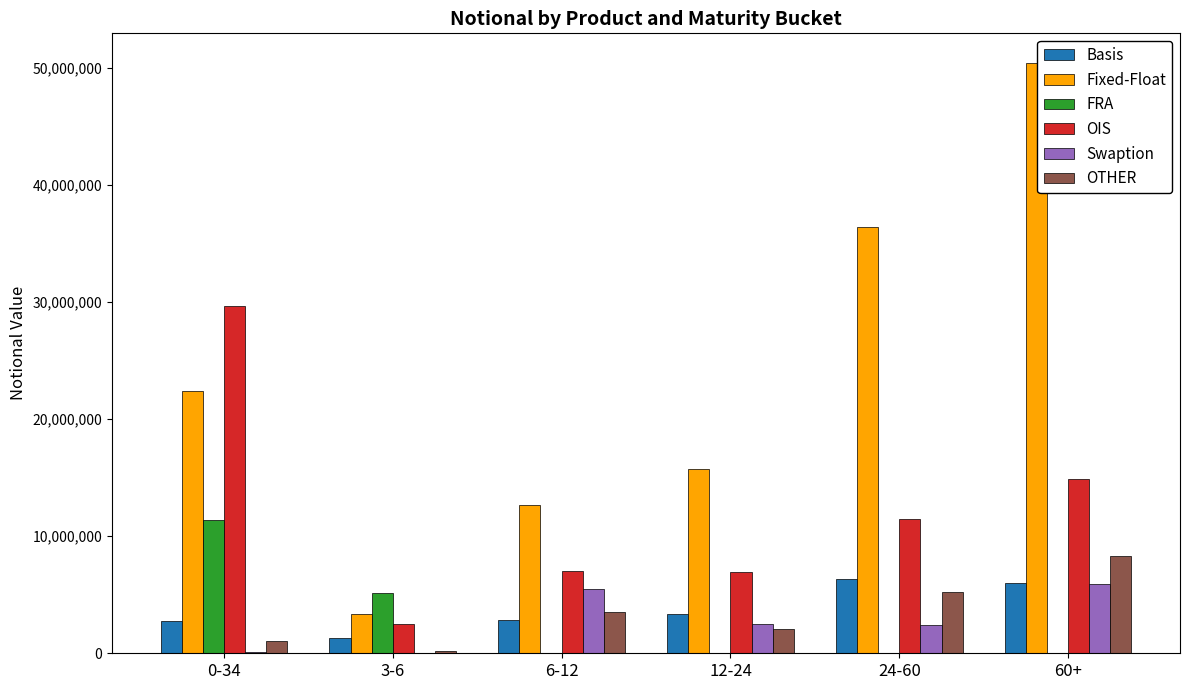

How many data points does each series have?

6